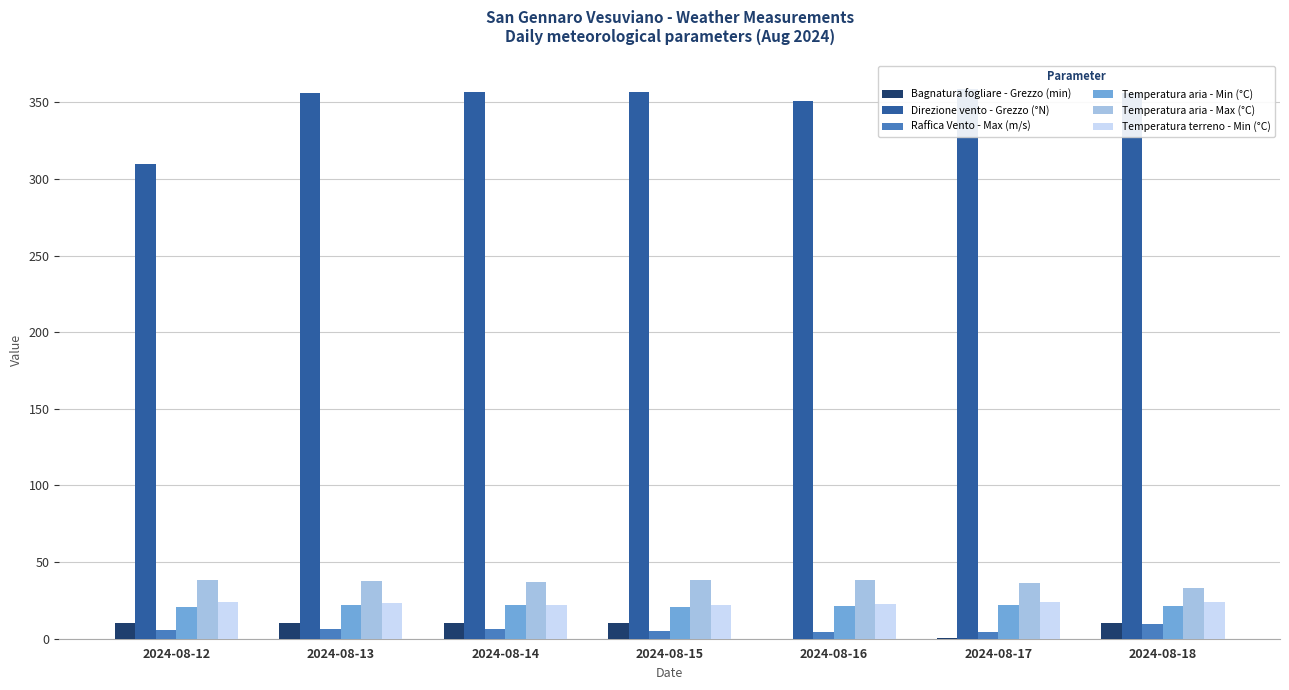

At how many categories does at least one series exceed 51?

7